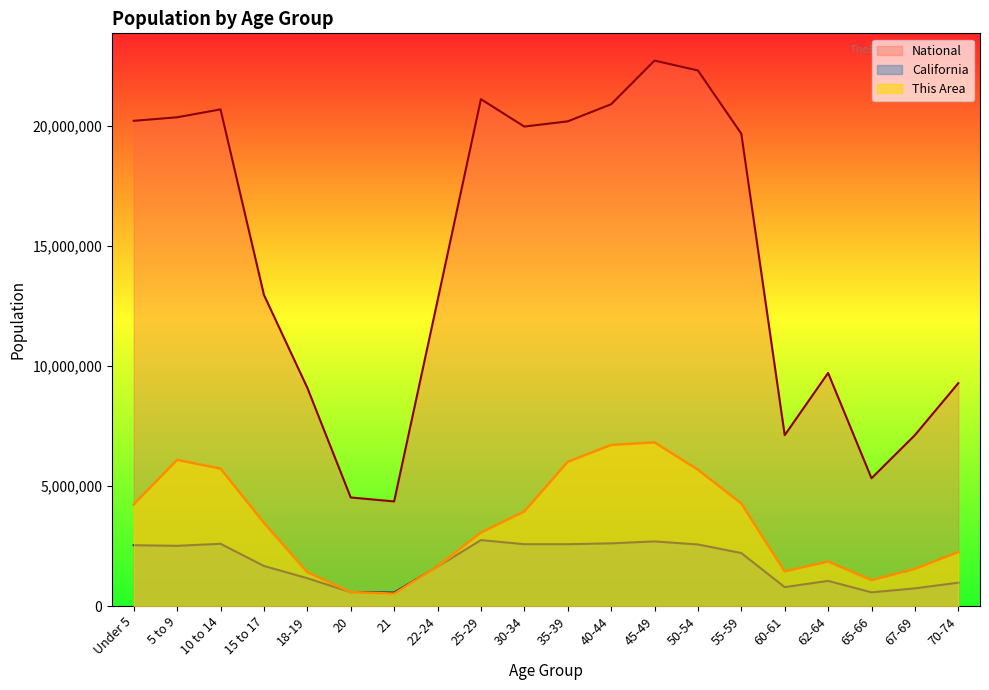

How many distinct data groups are displayed?

3